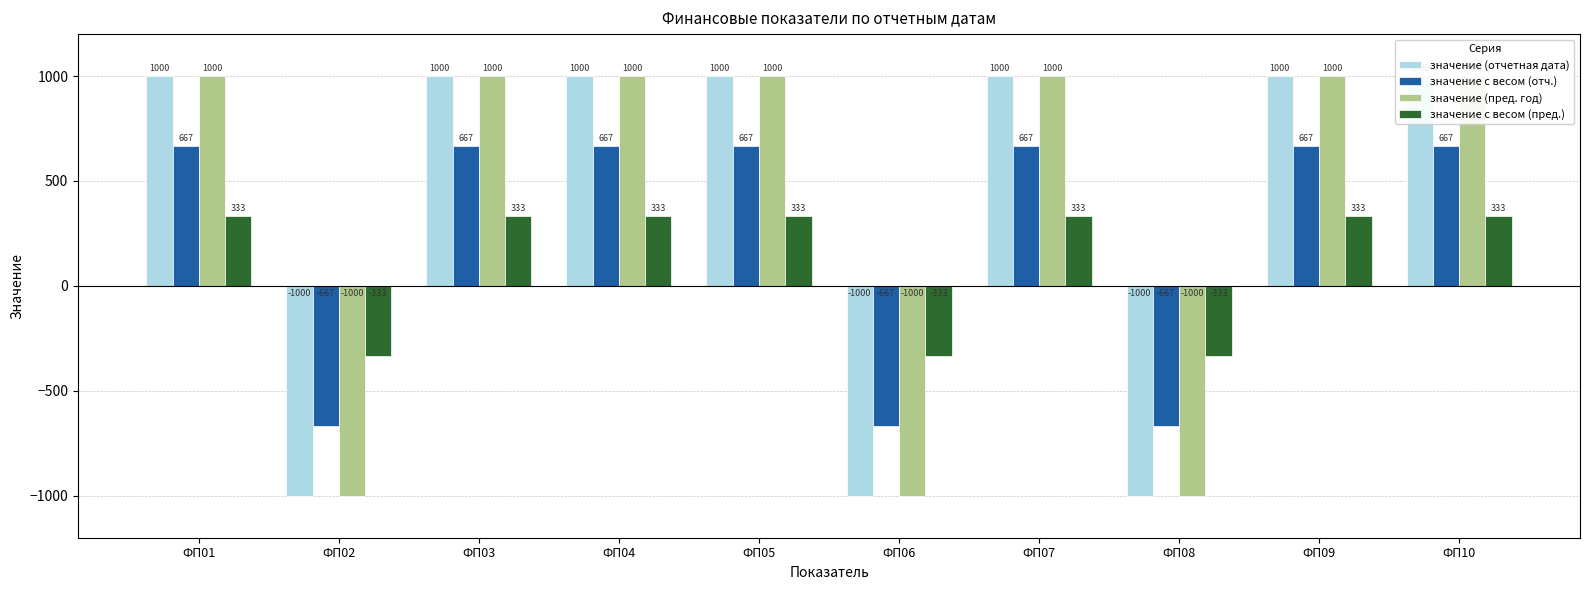

Are the bars grouped side by side (vs. stacked)?

Yes